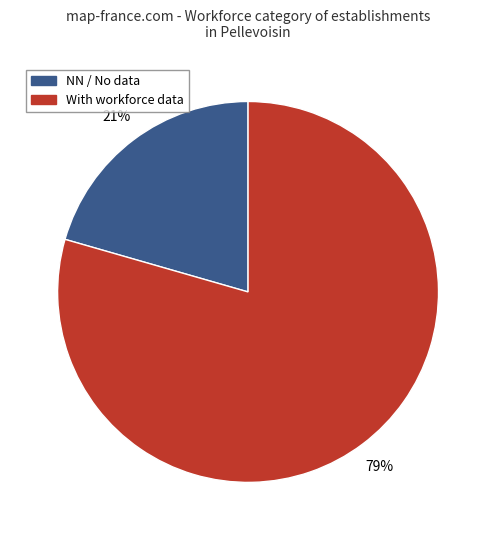

Does any single category account for the majority?

Yes